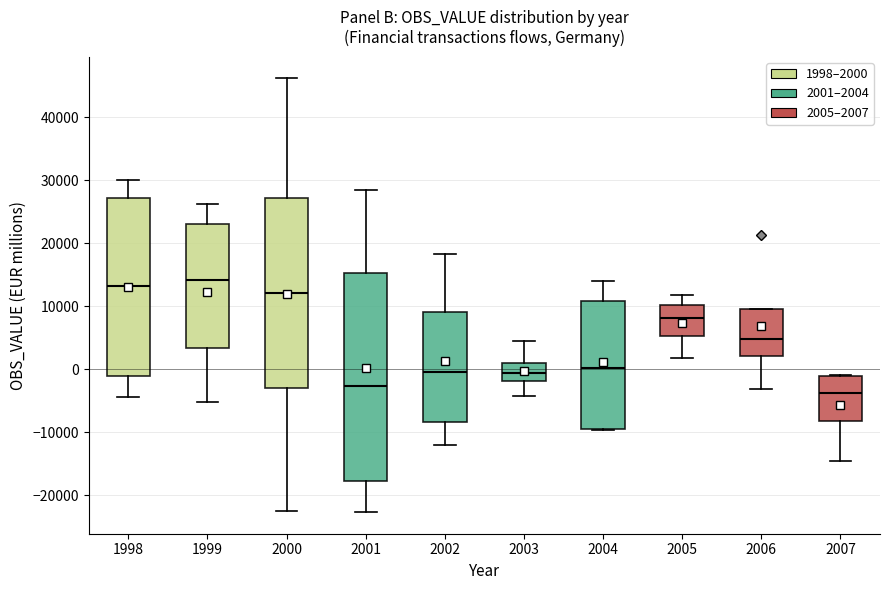

Reading left to right, read every box against the y-axis: the position of its median line, the range the box covers, and the ends of its whiskers. The values are not printed on the chart, so give them approximately, as read against the axis.

1998: median 13000, box -1000 to 27000, whiskers -4000 to 30000
1999: median 14000, box 3000 to 23000, whiskers -5000 to 26000
2000: median 12000, box -3000 to 27000, whiskers -22000 to 46000
2001: median -3000, box -18000 to 15000, whiskers -23000 to 28000
2002: median 0, box -8000 to 9000, whiskers -12000 to 18000
2003: median -1000, box -2000 to 1000, whiskers -4000 to 4000
2004: median 0, box -9000 to 11000, whiskers -10000 to 14000
2005: median 8000, box 5000 to 10000, whiskers 2000 to 12000
2006: median 5000, box 2000 to 10000, whiskers -3000 to 10000
2007: median -4000, box -8000 to -1000, whiskers -15000 to -1000